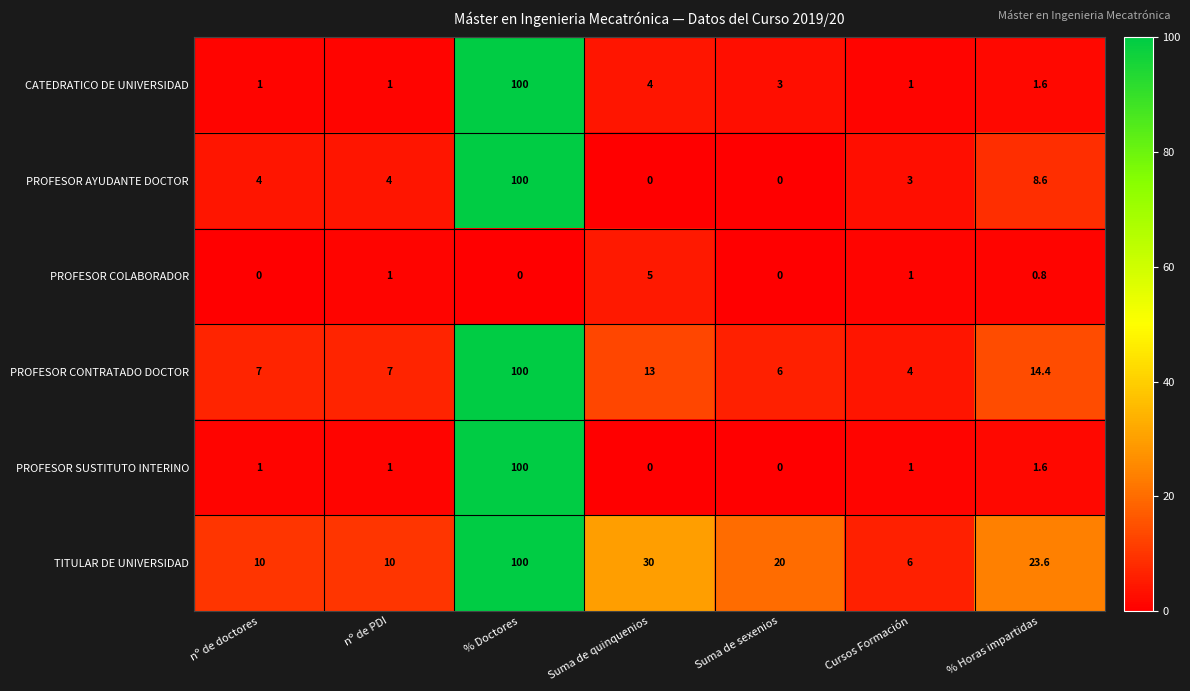

Which category has the highest value across all series?

% Doctores